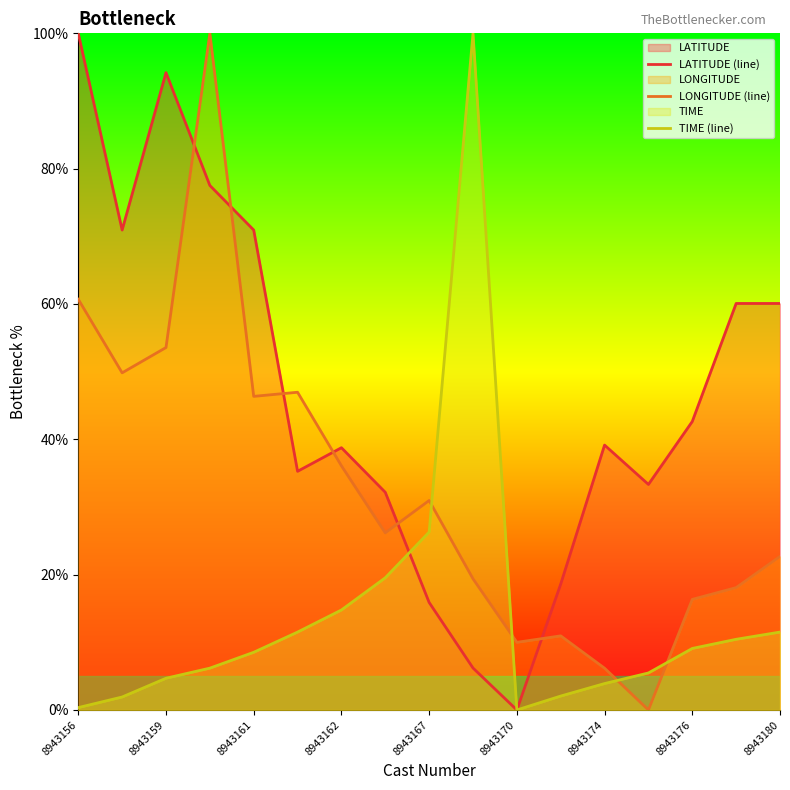

What is the difference between the maximum and minimum values in the LONGITUDE (line) series?

100.0